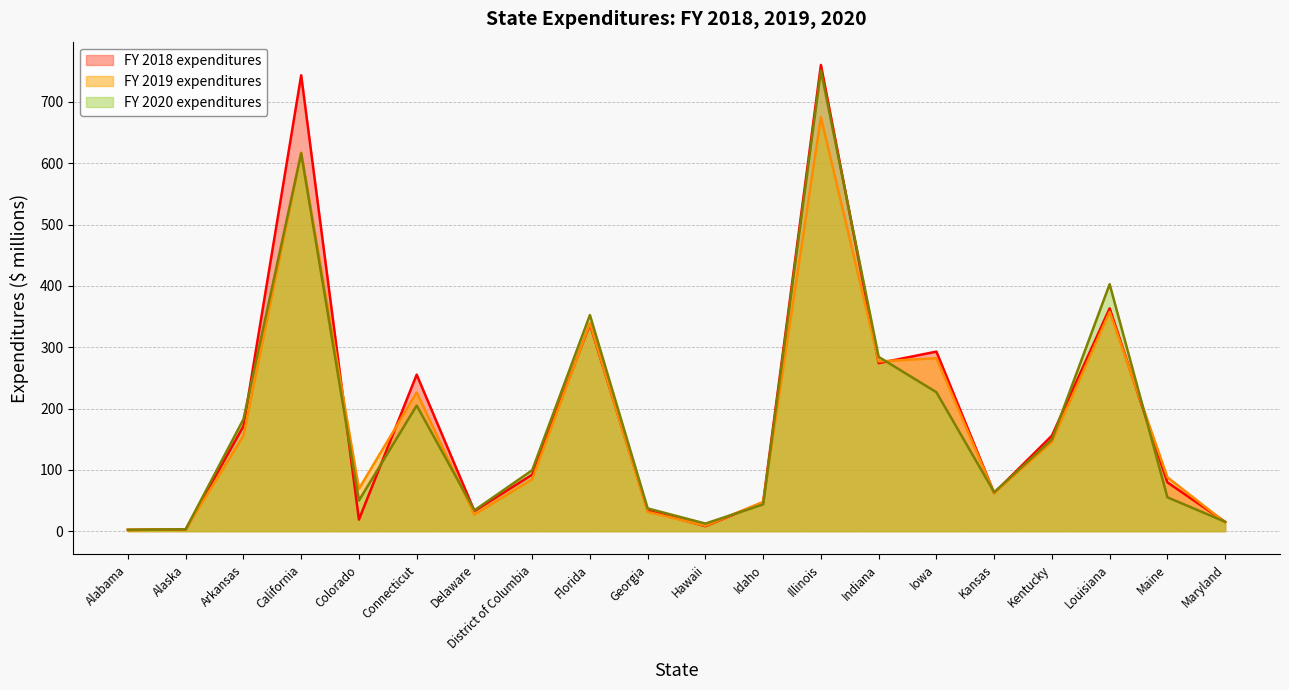

True or false: FY 2019 expenditures and FY 2020 expenditures cross at least once.

True